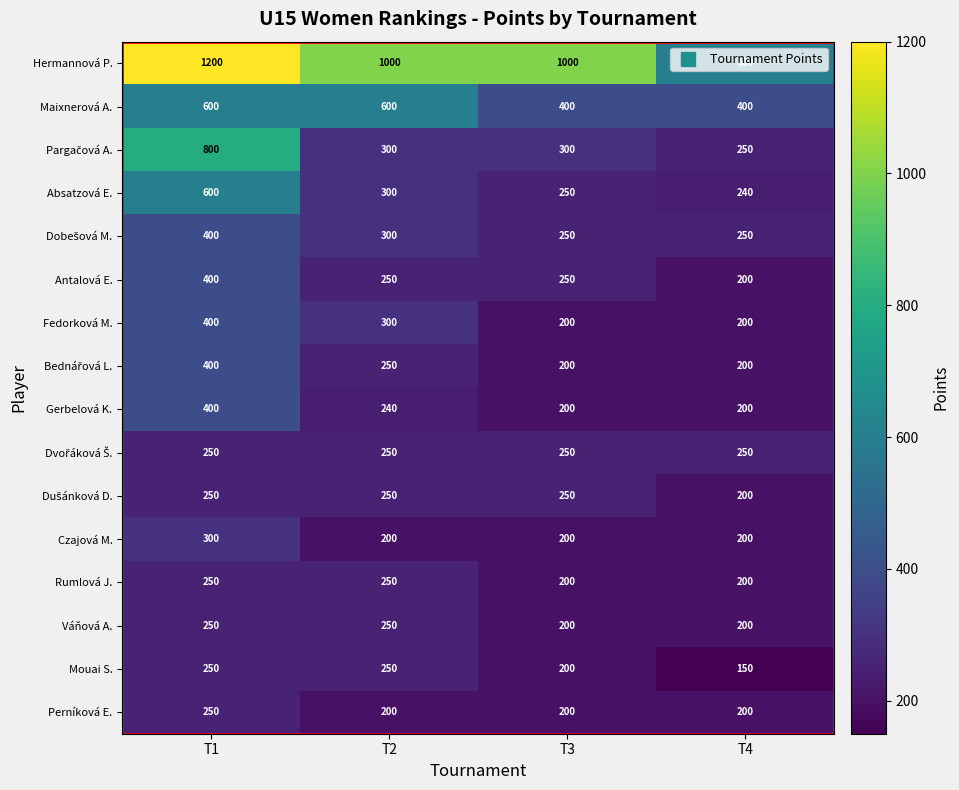

True or false: Váňová A. has a value of 200 at T3.

True